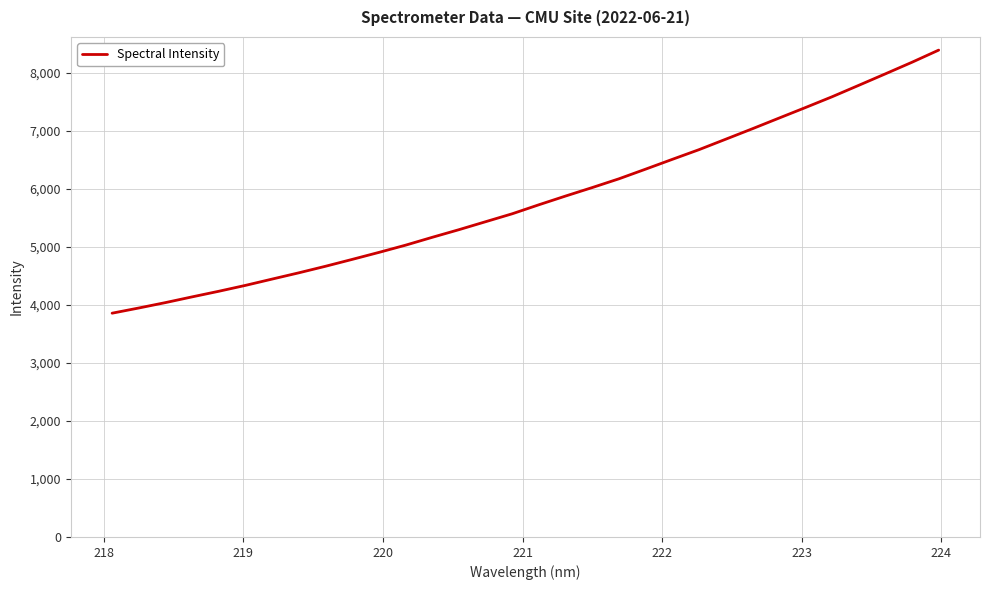

What is the sum of all values?

186057.2